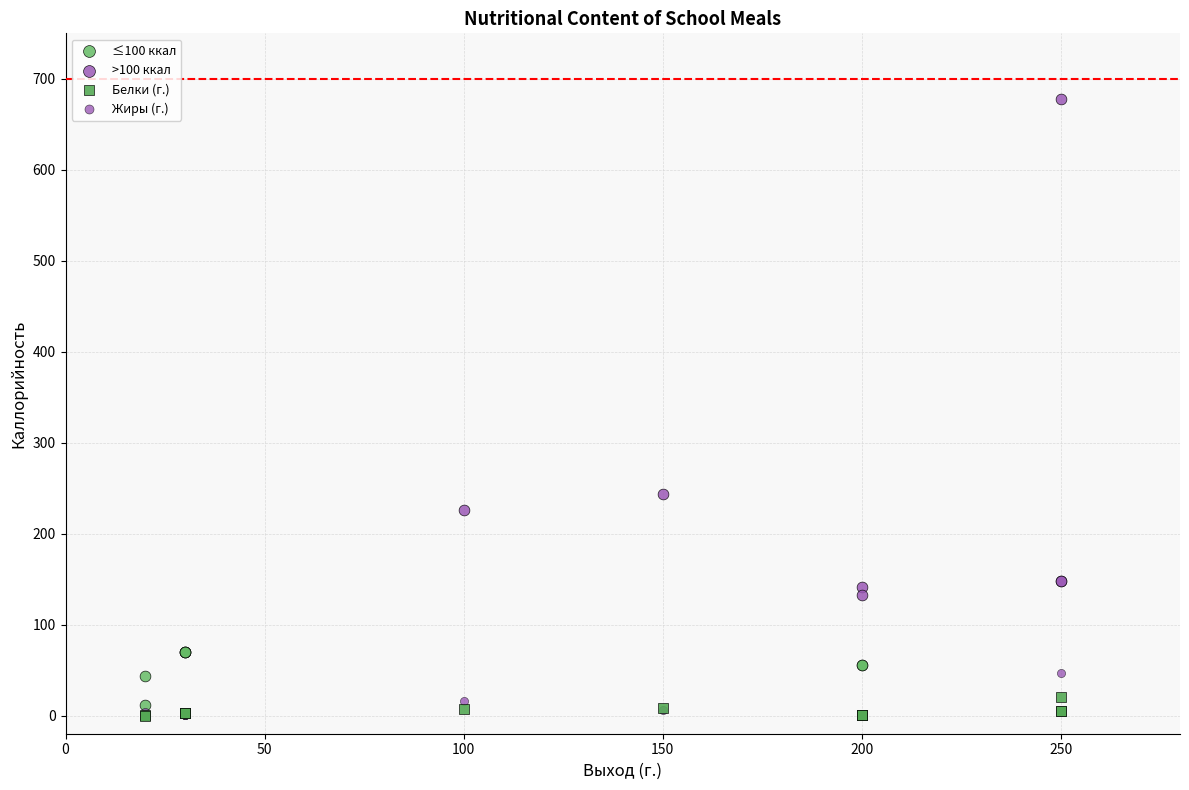

Which series reaches the maximum Y coordinate?

>100 ккал